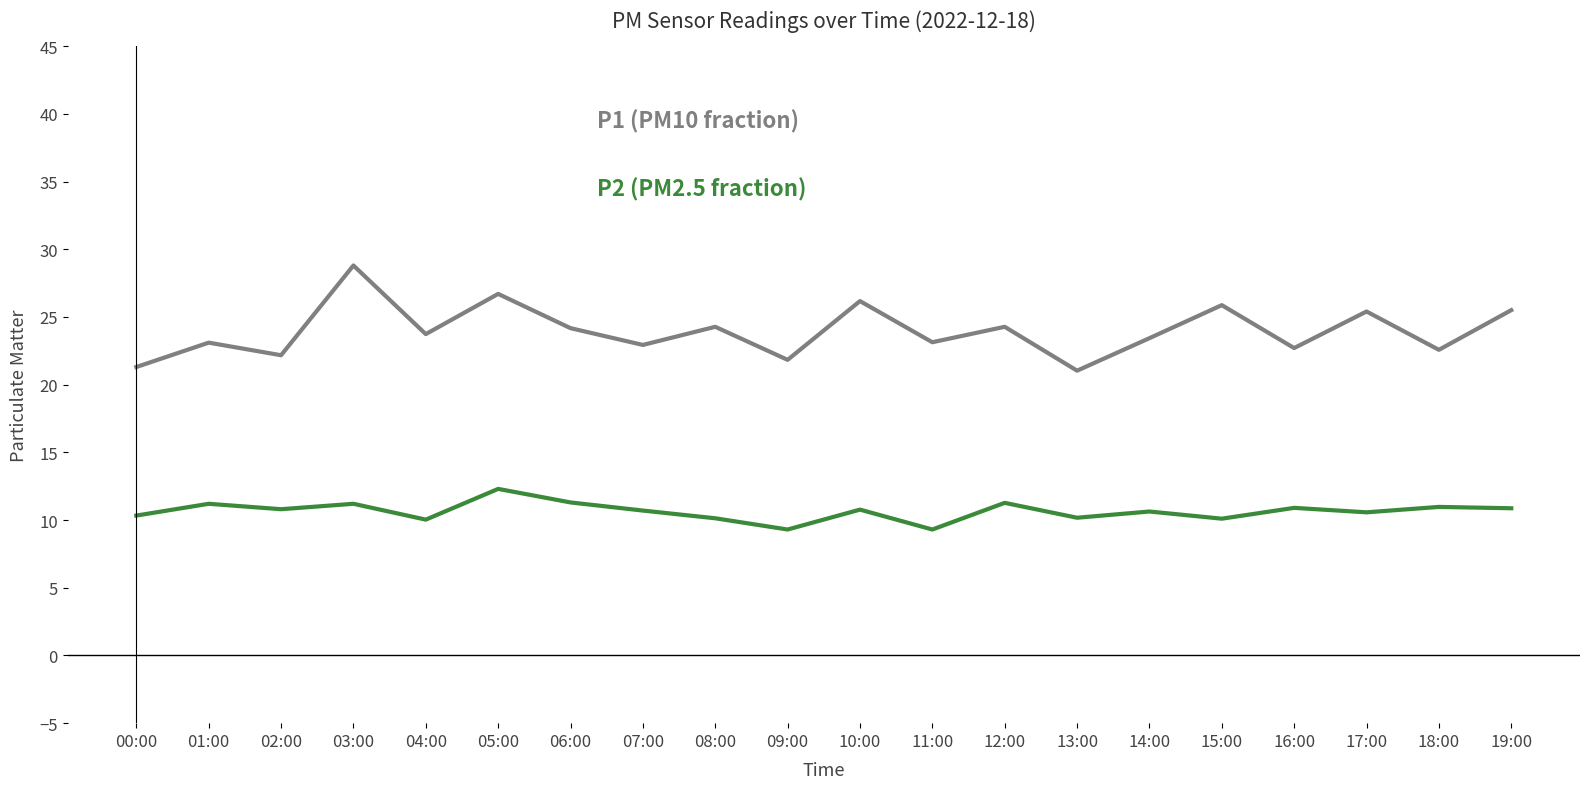

What is the smallest value displayed?

9.3